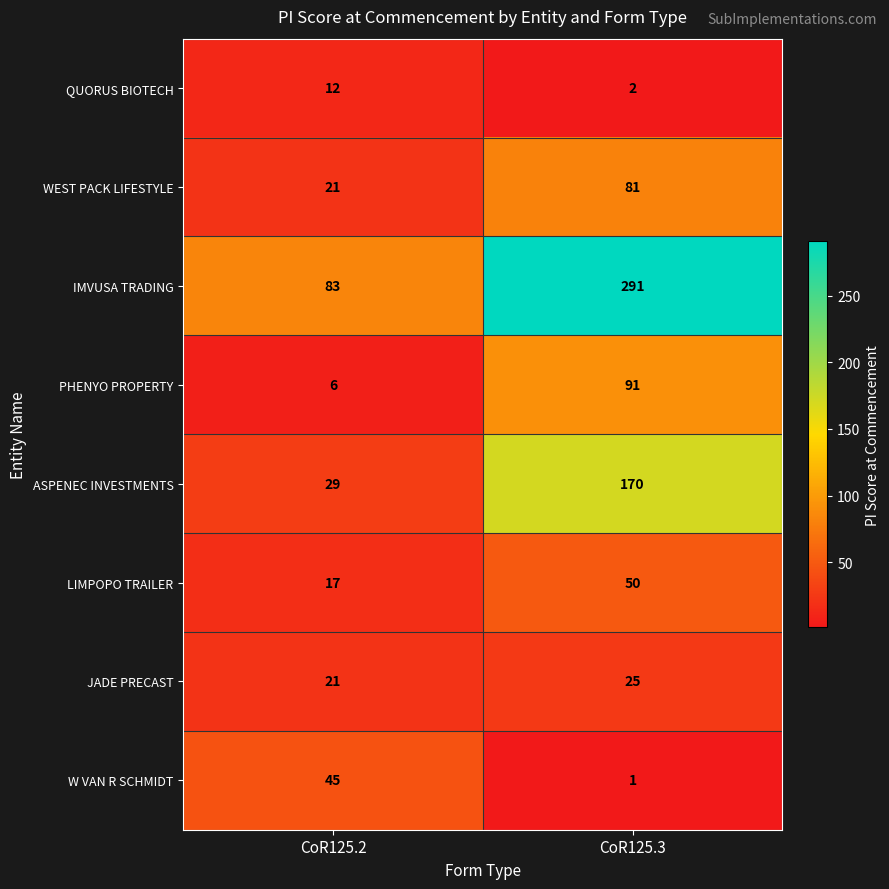

What is the minimum value for IMVUSA TRADING?

83